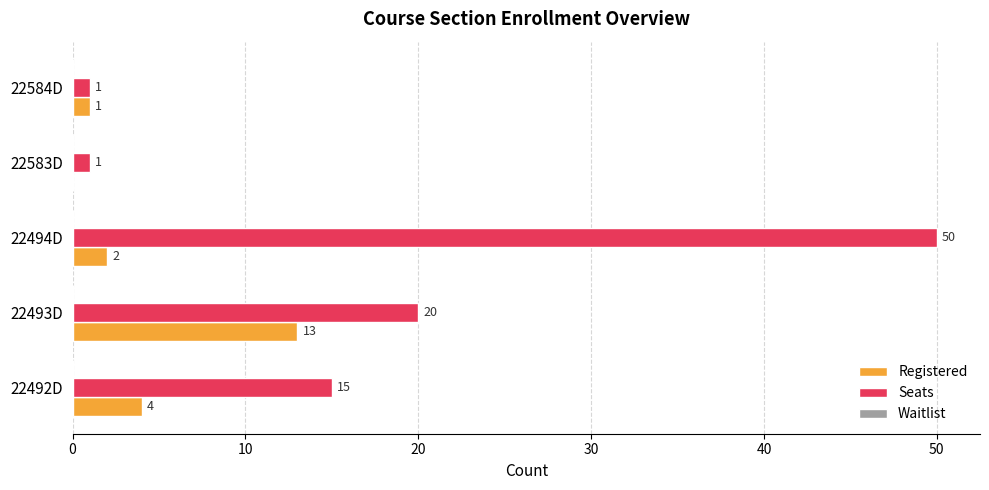

Which series changed the most between 22493D and 22584D?

Seats